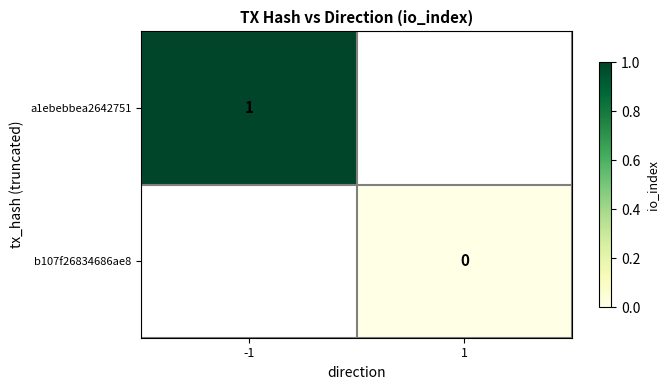

True or false: a1ebebbea2642751 has a value of 1 at -1.

True